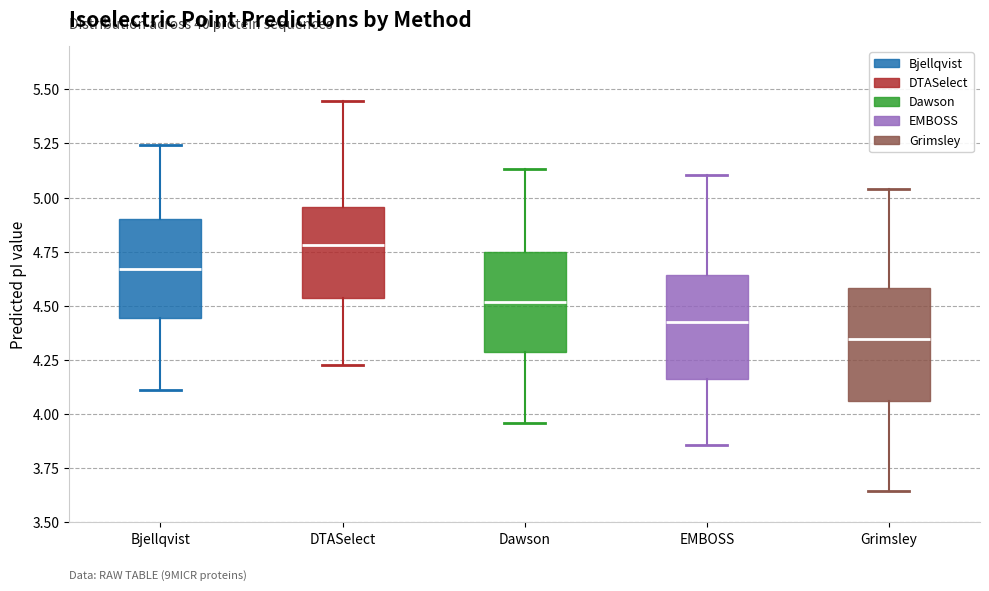

Reading left to right, read every box against the y-axis: the position of its median line, the range the box covers, and the ends of its whiskers. The values are not printed on the chart, so give them approximately, as read against the axis.

Bjellqvist: median 4.65, box 4.45 to 4.90, whiskers 4.10 to 5.25
DTASelect: median 4.80, box 4.55 to 4.95, whiskers 4.25 to 5.45
Dawson: median 4.50, box 4.30 to 4.75, whiskers 3.95 to 5.15
EMBOSS: median 4.40, box 4.15 to 4.65, whiskers 3.85 to 5.10
Grimsley: median 4.35, box 4.05 to 4.60, whiskers 3.65 to 5.05